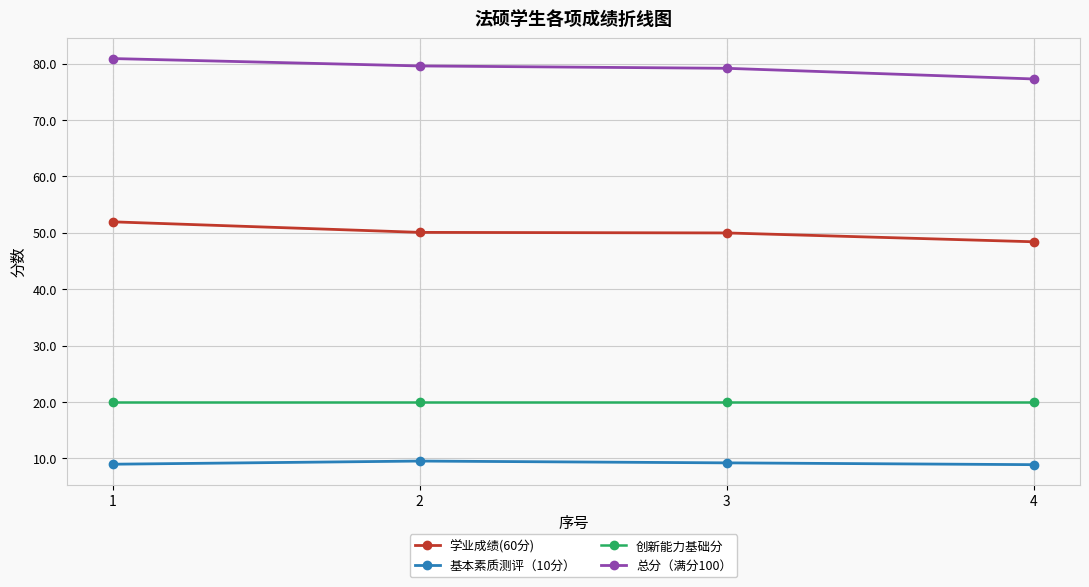

What is the smallest value displayed?

8.9